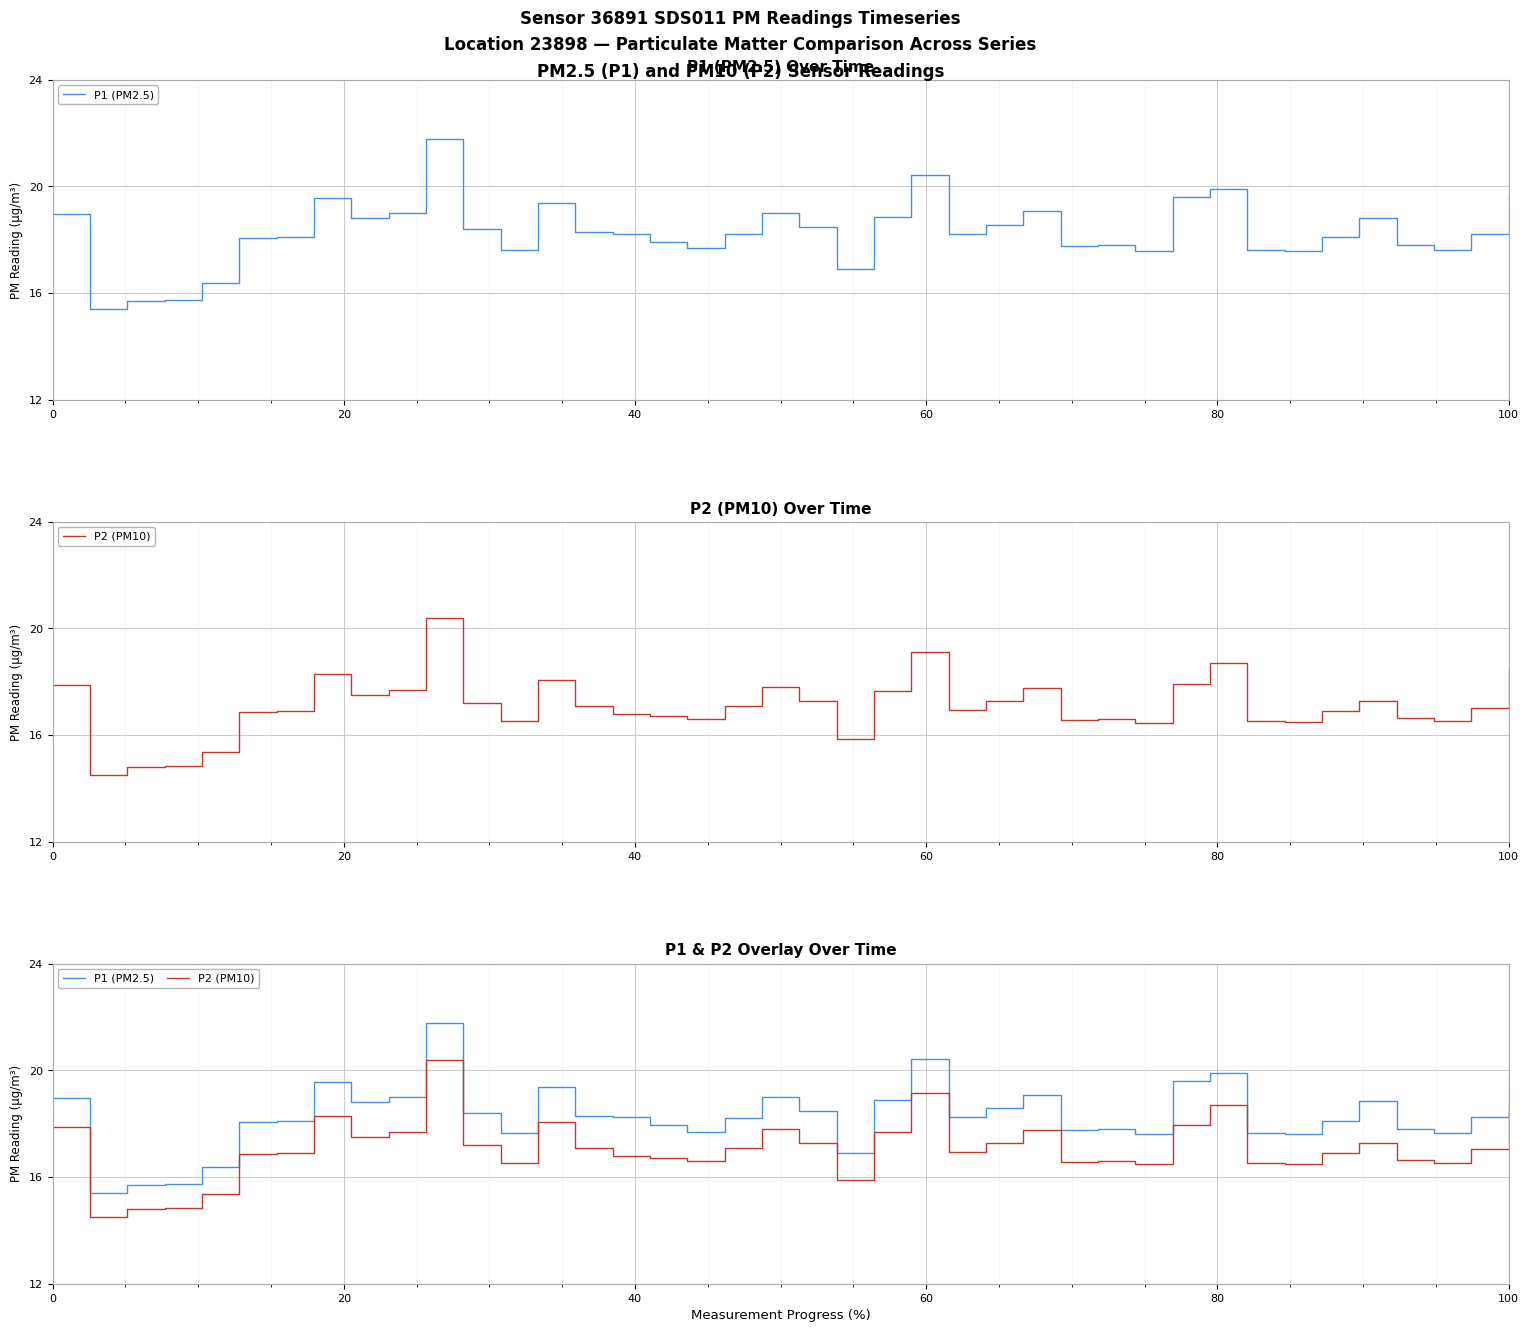

List the series in order of their overall mean, highest first.

P1 (PM2.5), P2 (PM10)